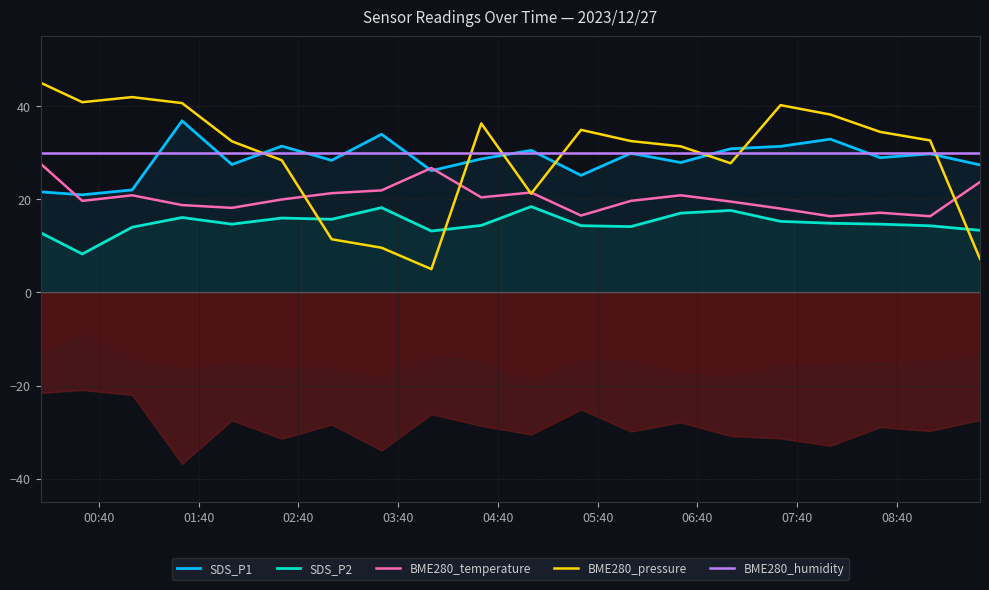

Rank the series by their maximum value, from highest to lowest.

BME280_pressure, SDS_P1, BME280_humidity, BME280_temperature, SDS_P2